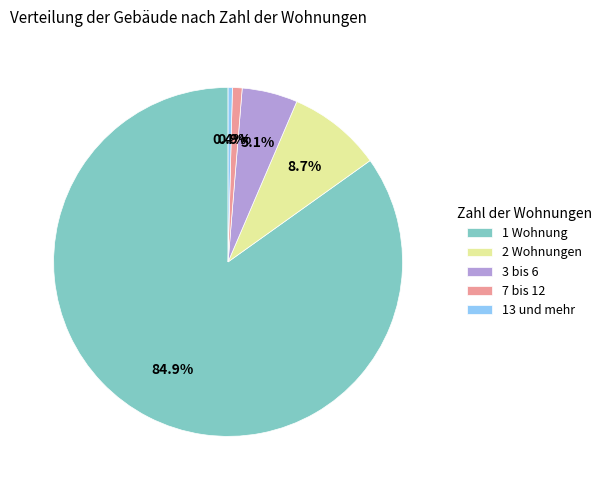

To the nearest percent, what is the difference between the 7 bis 12 and 3 bis 6 slice percentages?

4%